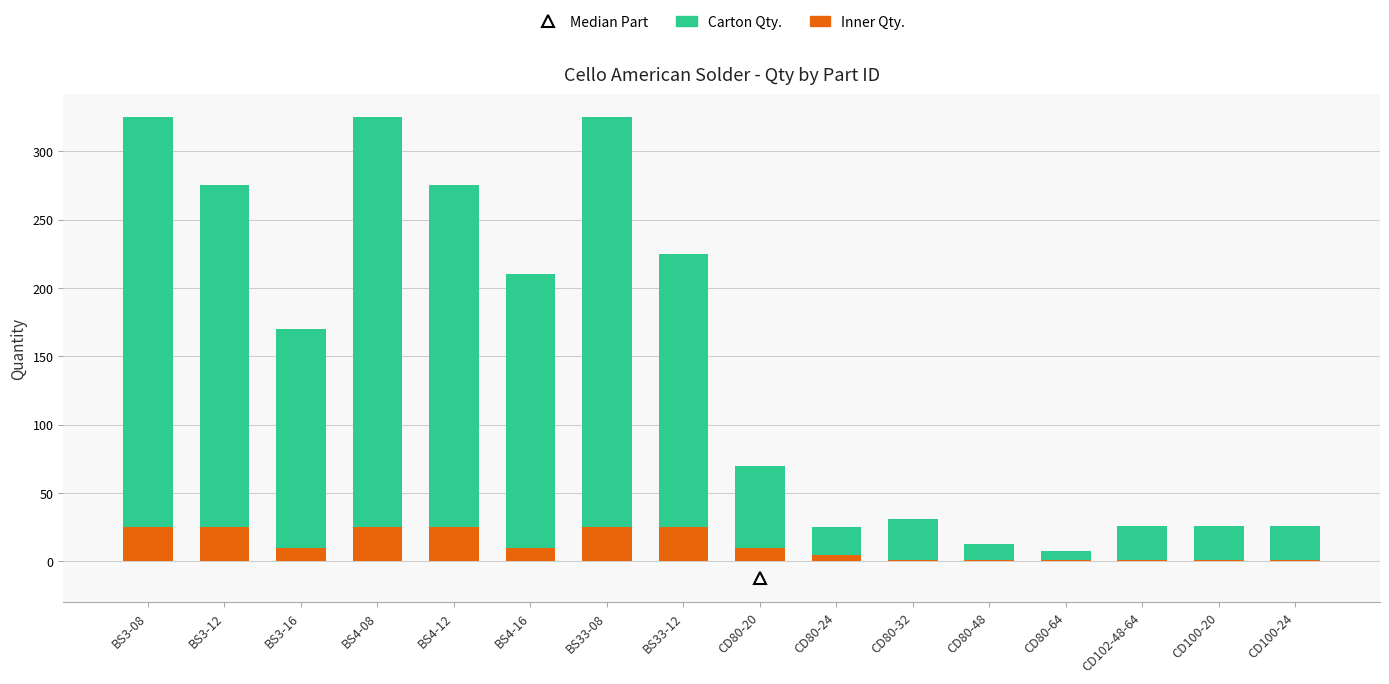

The Inner Qty. series shows 10 at BS4-16. True or false?

True